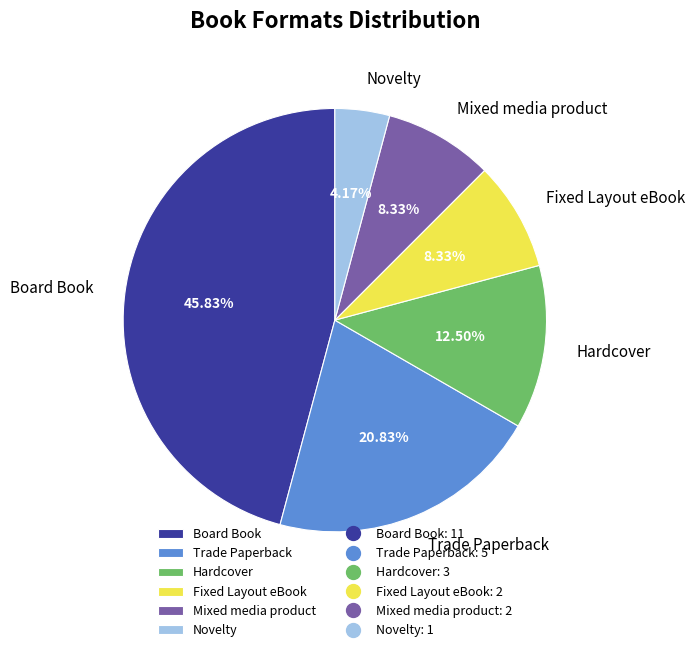

To the nearest percent, what portion does Novelty represent?

4%